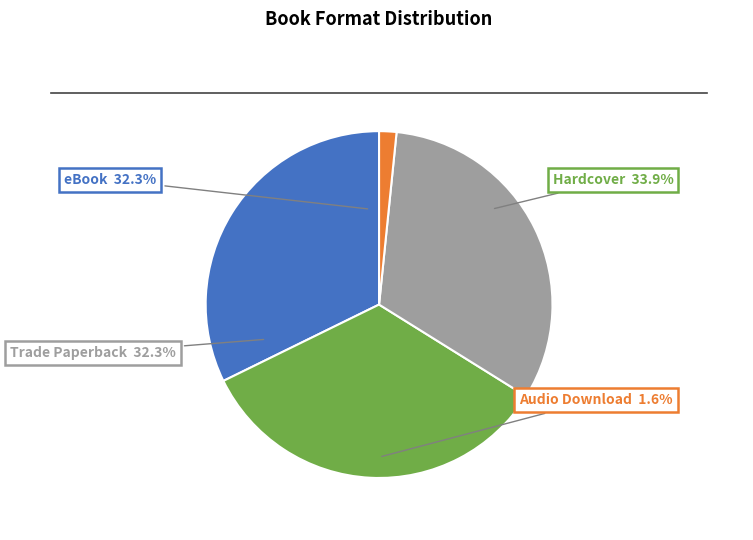

What is the ratio of the value at Trade Paperback to the value at Hardcover?

1.0